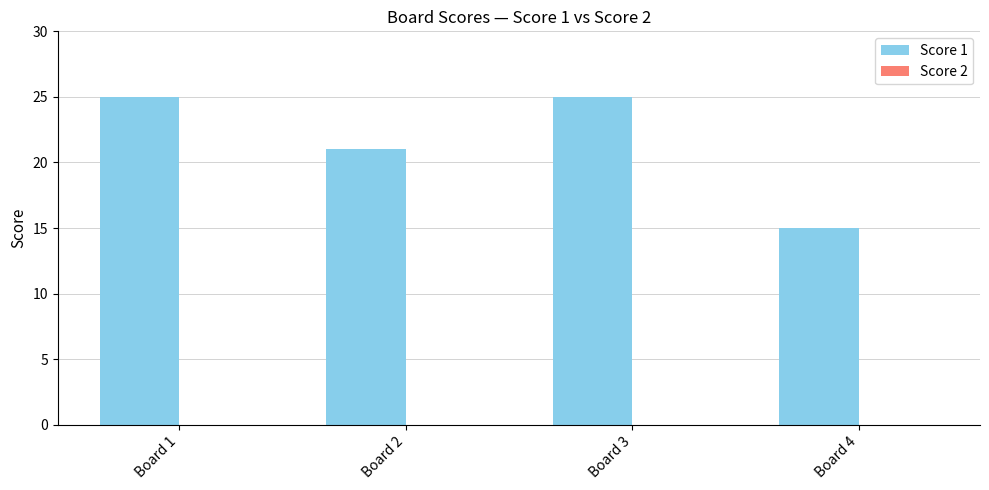

What is the change in value from Board 2 to Board 4?

-6